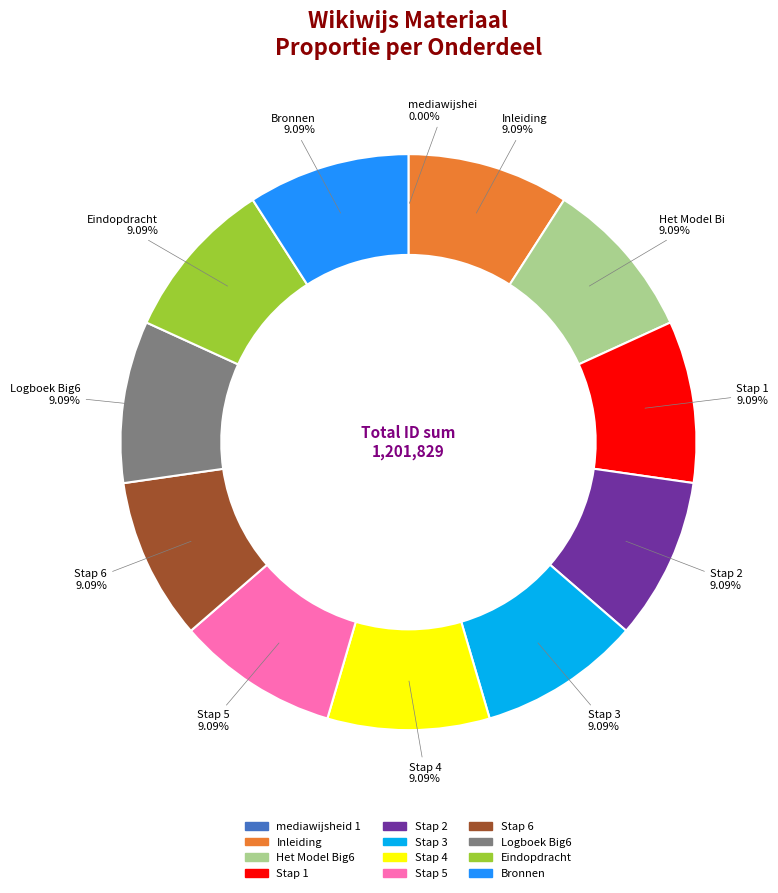

True or false: Bronnen accounts for 18% of the total.

False